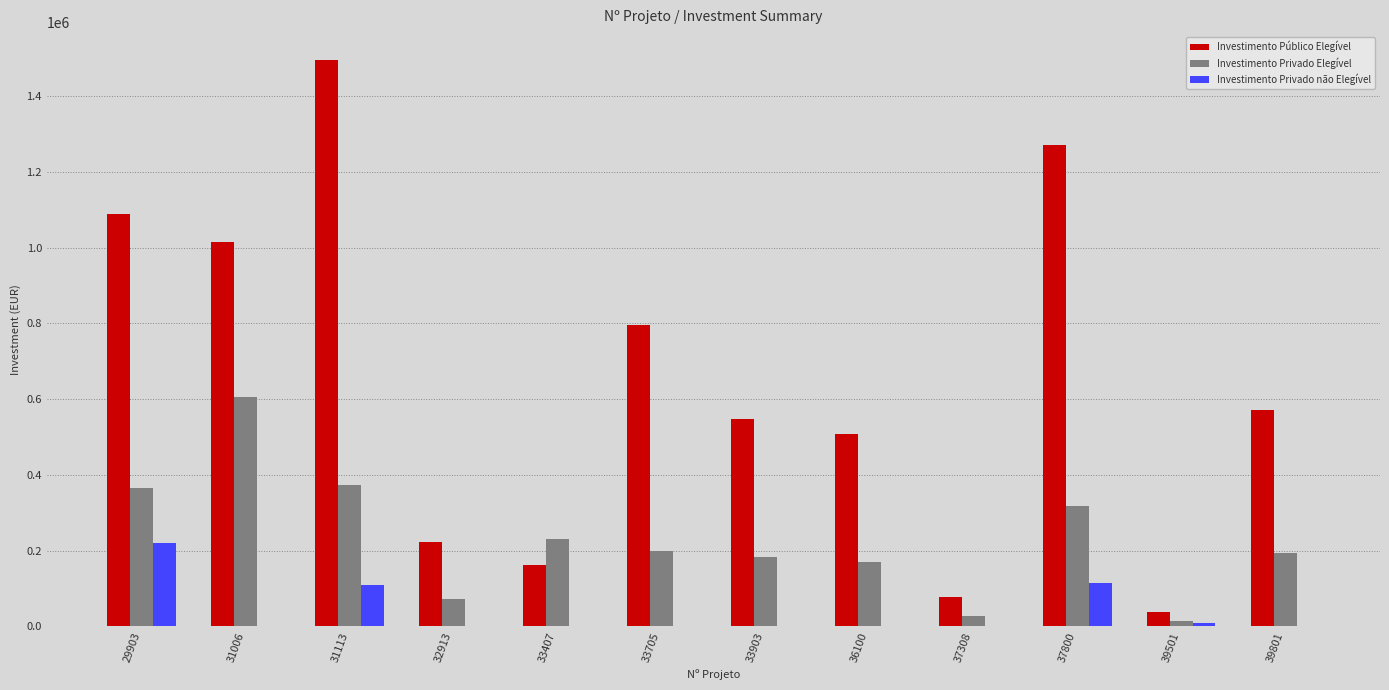

Between 37800 and 39501, which series saw the biggest shift?

Investimento Público Elegível